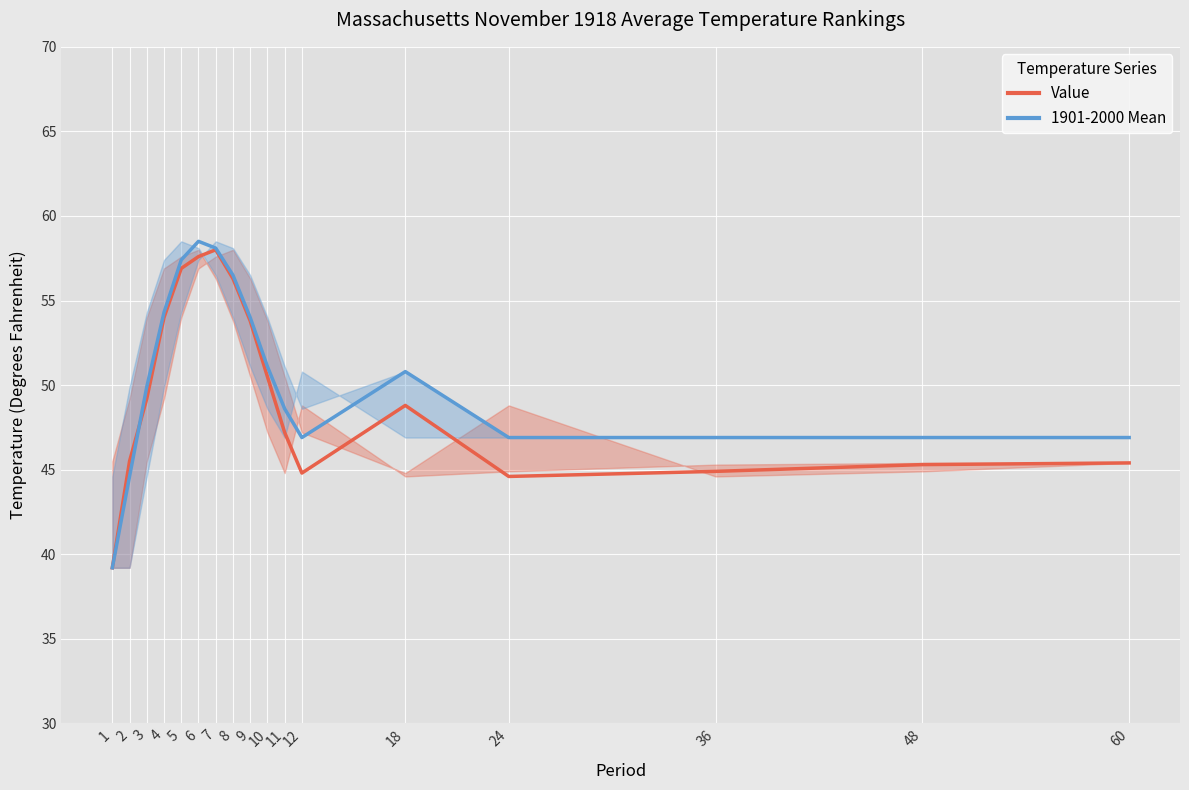

List the series in order of their overall mean, lowest first.

Value, 1901-2000 Mean